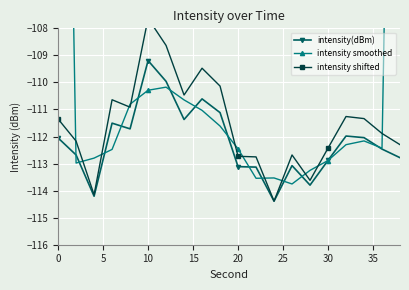

The value of intensity(dBm) at 0 is -112.1. True or false?

True